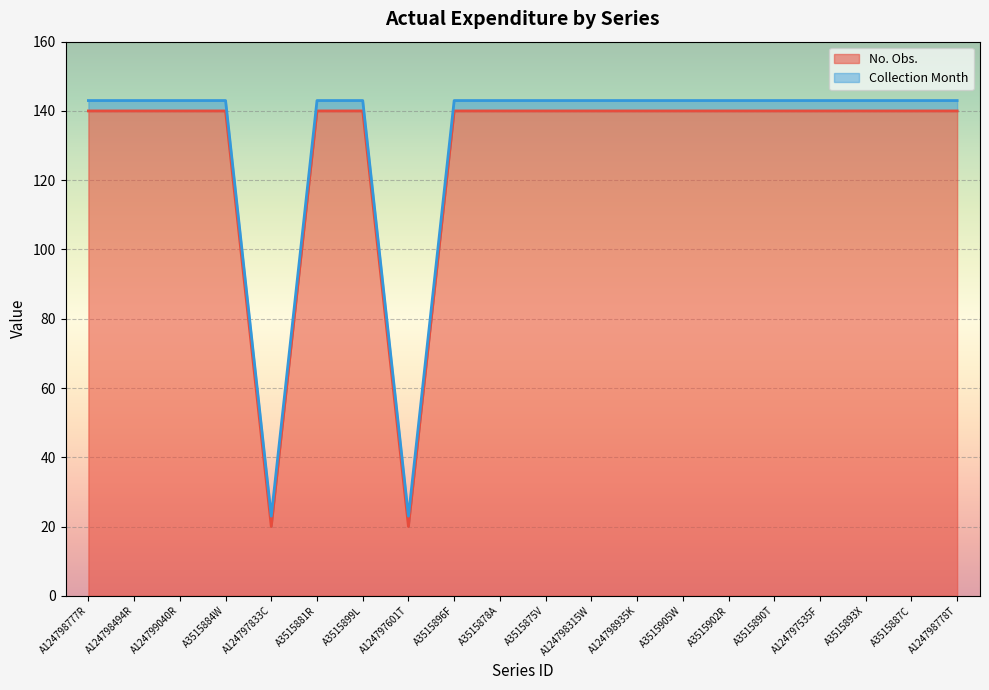

What is the maximum value shown in the chart?

140